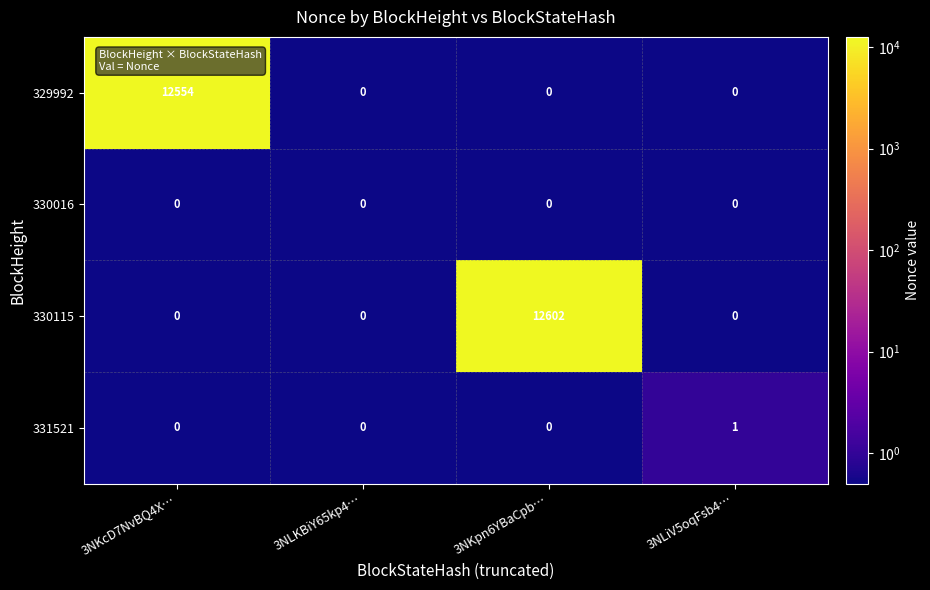

What is the sum of the 329992 values at 3NLKBiY65kp4… and 3NKcD7NvBQ4X…?

12554